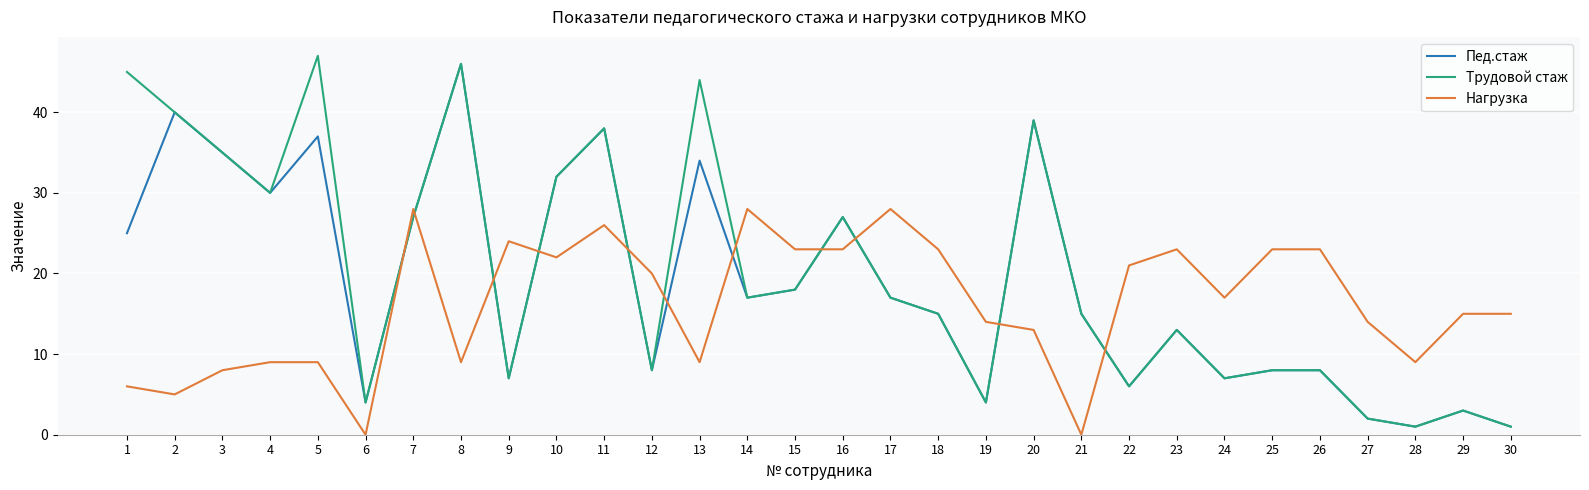

The value of Пед.стаж at 29 is 3. True or false?

True